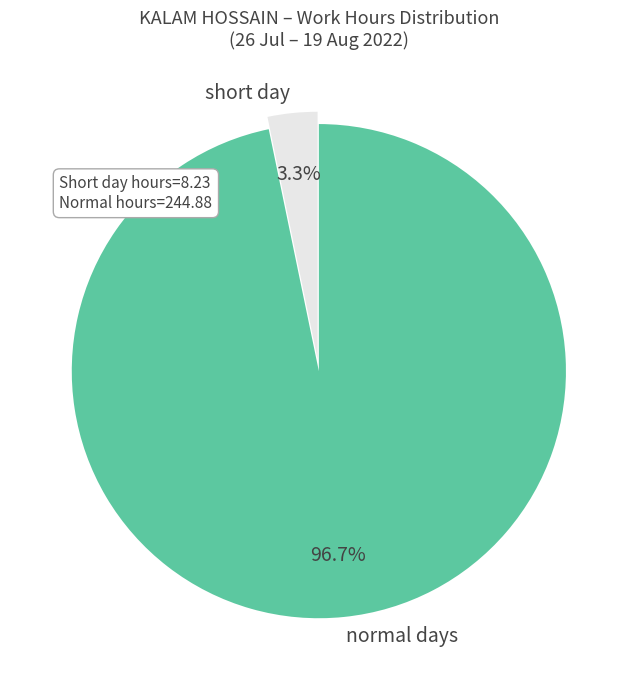

Which category accounts for the majority?

normal days